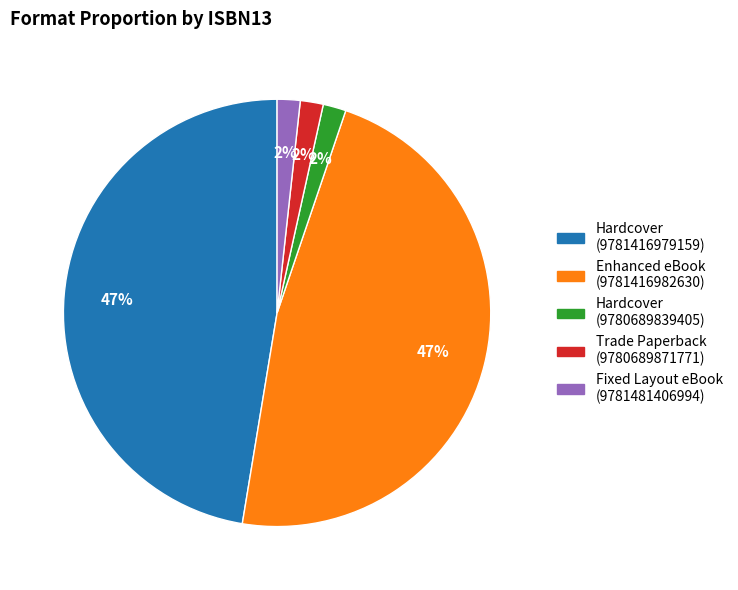

How many segments does this pie chart have?

5